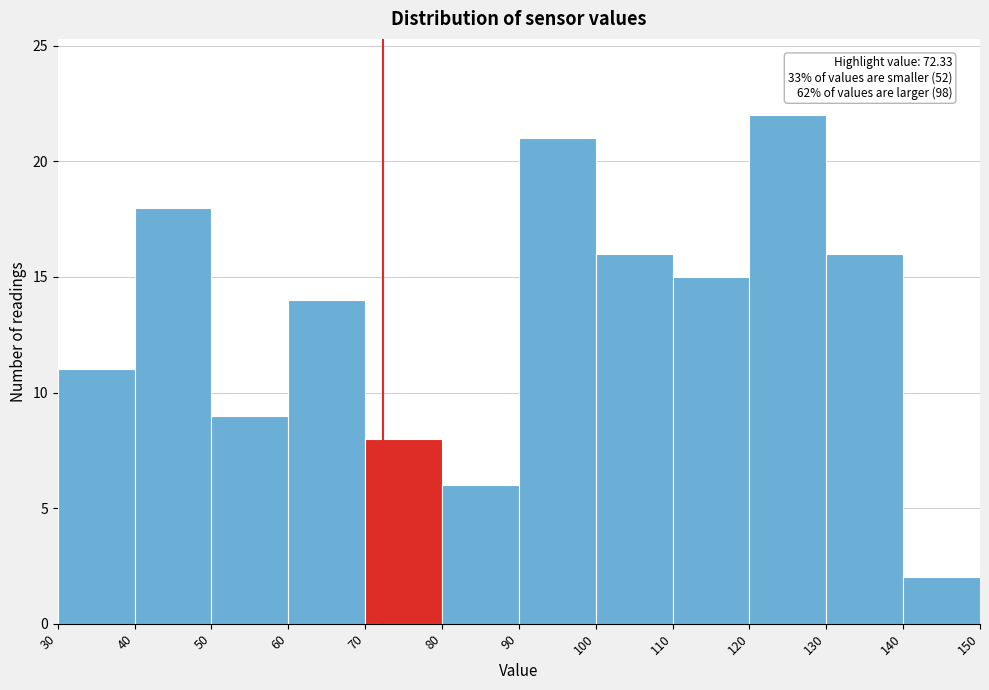

Over which range of the x-axis is the bar tallest?

120 to 130